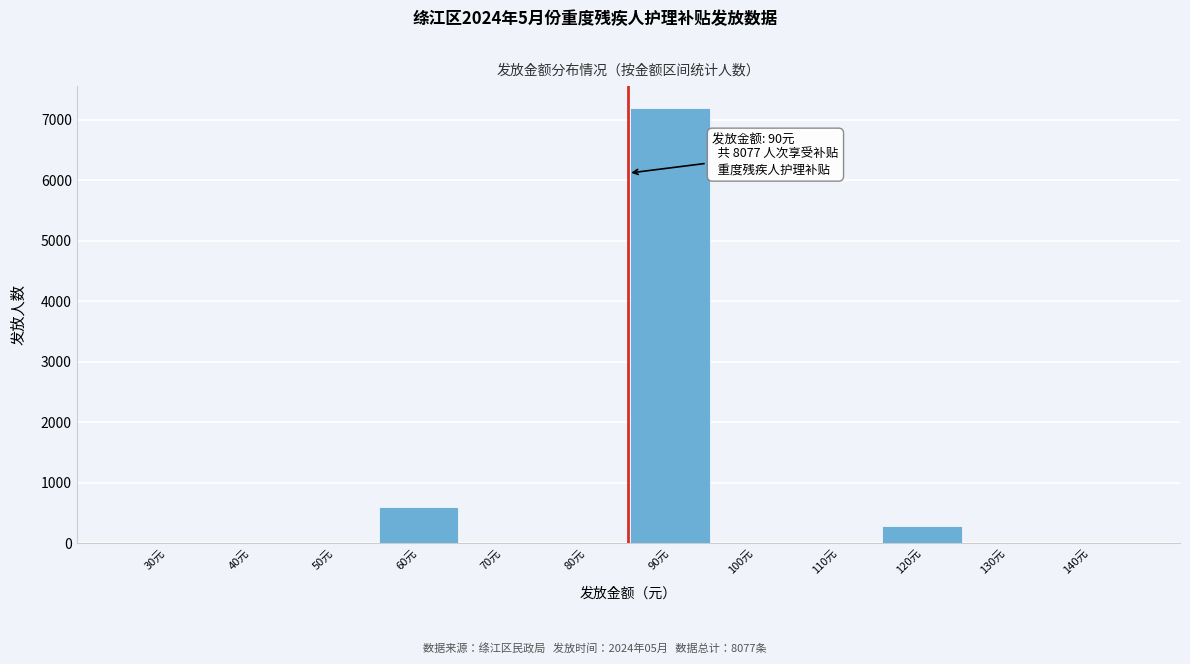

Reading left to right, transcribe all the data shown in this chart.

30元=0	40元=0	50元=0	60元=600	70元=0	80元=0	90元=7200	100元=0	110元=0	120元=277	130元=0	140元=0